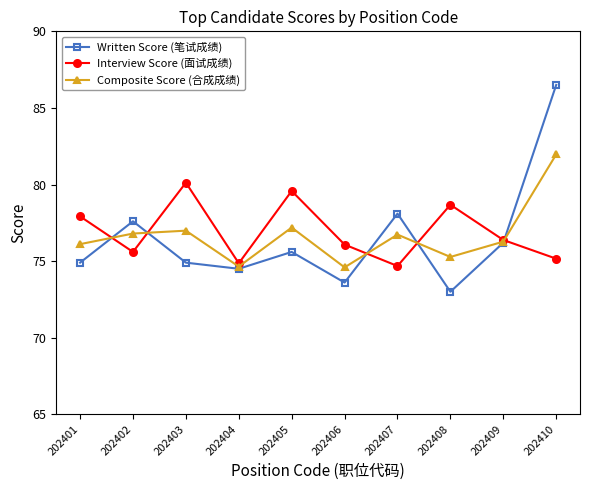

Which category has the highest value across all series?

202410